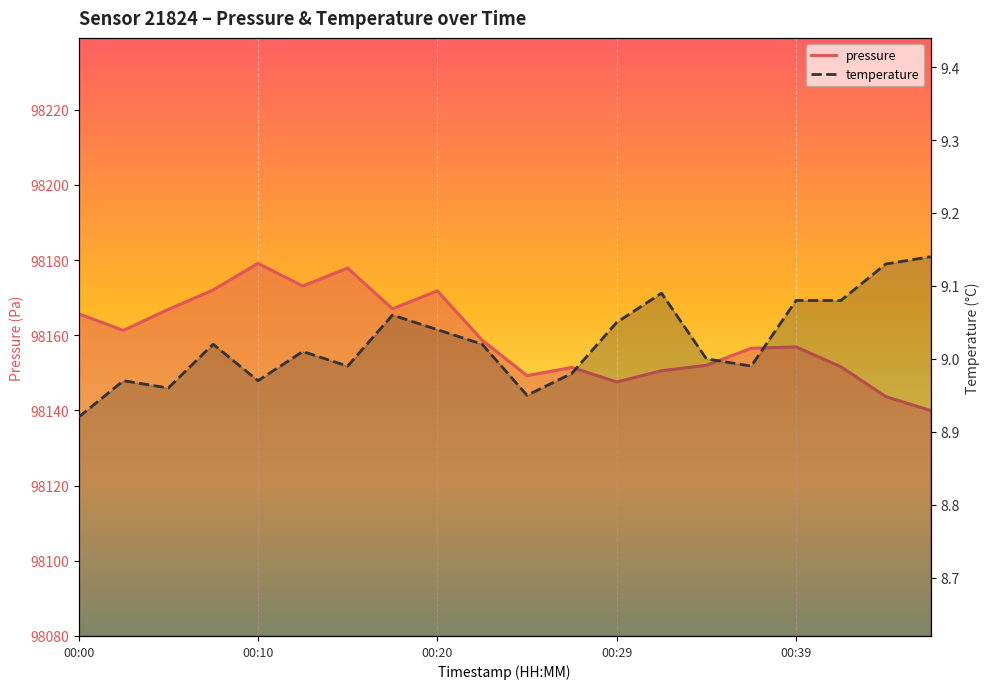

Which series has the widest spread of values?

pressure